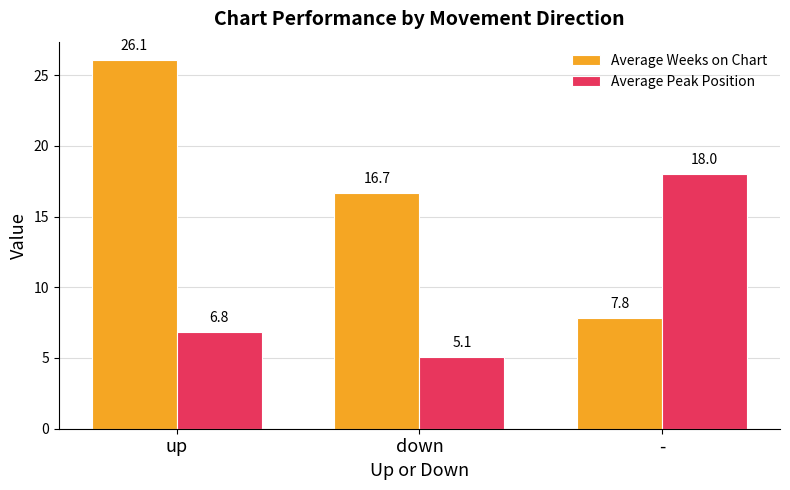

Which series has the largest total across all categories?

Average Weeks on Chart